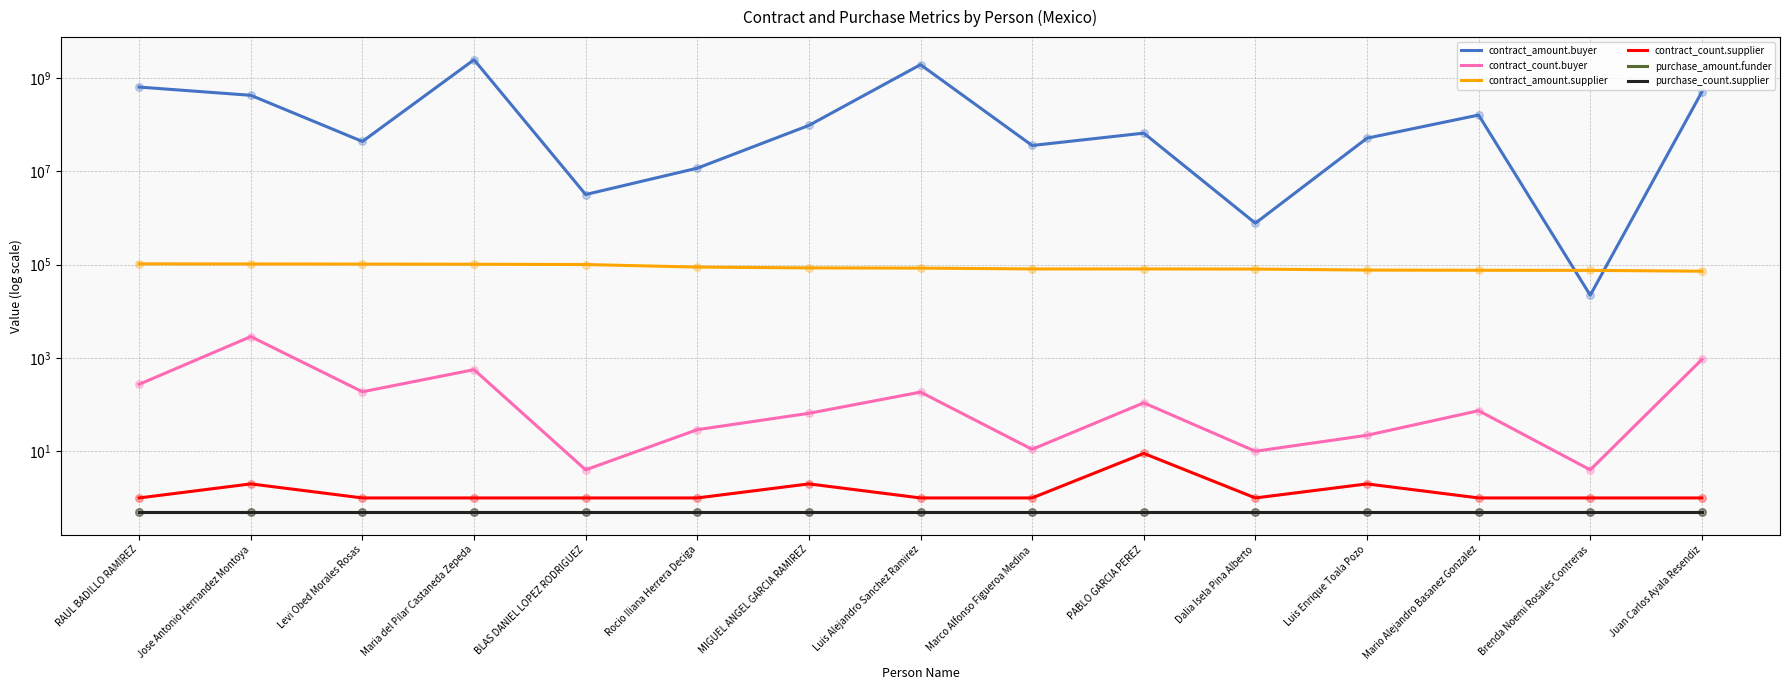

Which series has the largest Y range (max minus min)?

contract_amount.buyer